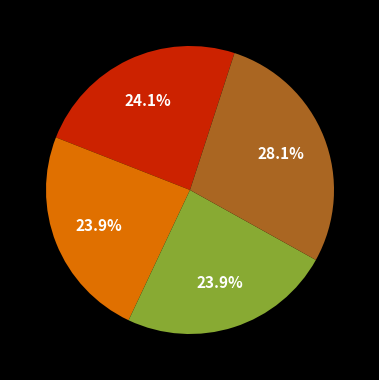

Count the number of slices in the pie.

4